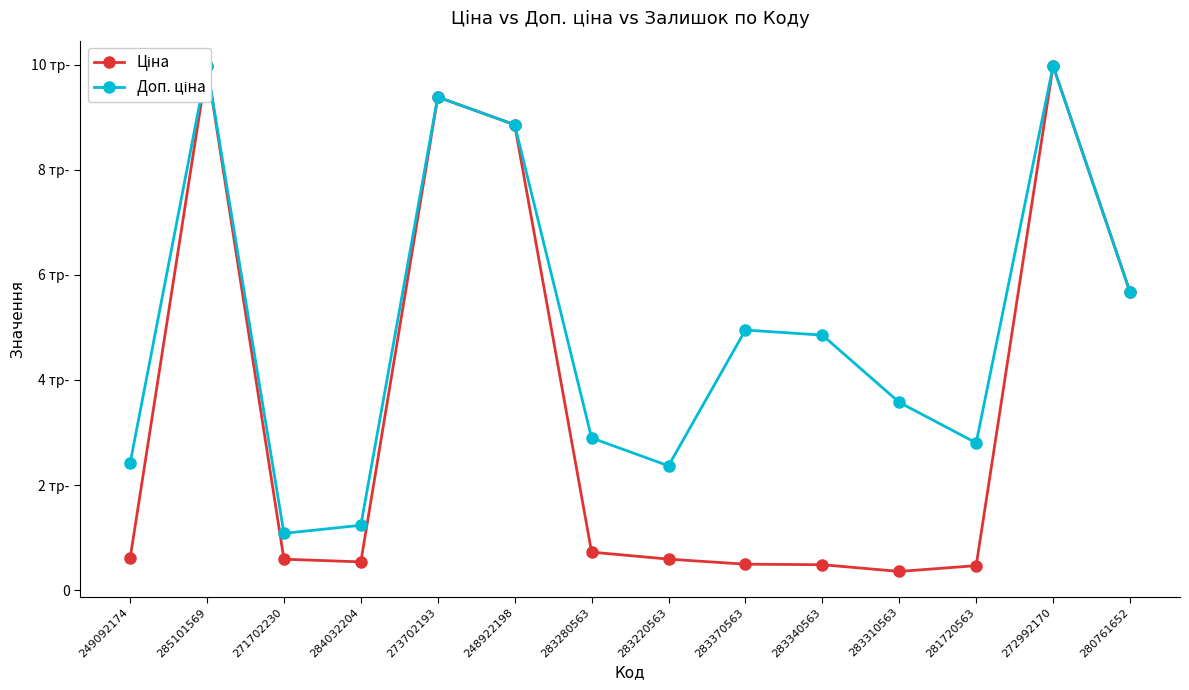

Does the chart display data point markers on the line(s)?

Yes